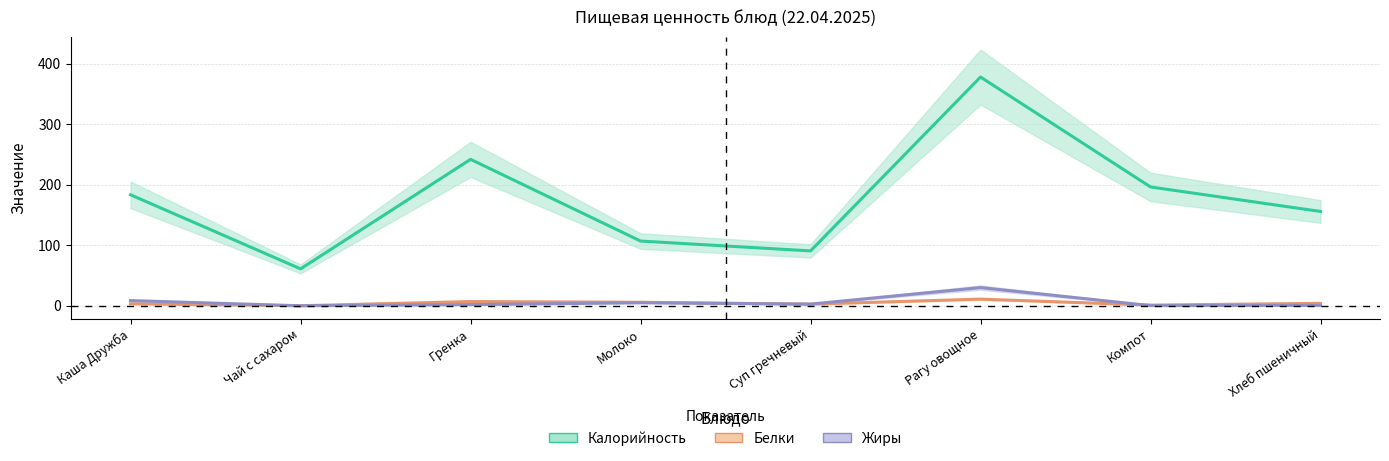

What is the difference between the highest and lowest values at Компот?

196.1